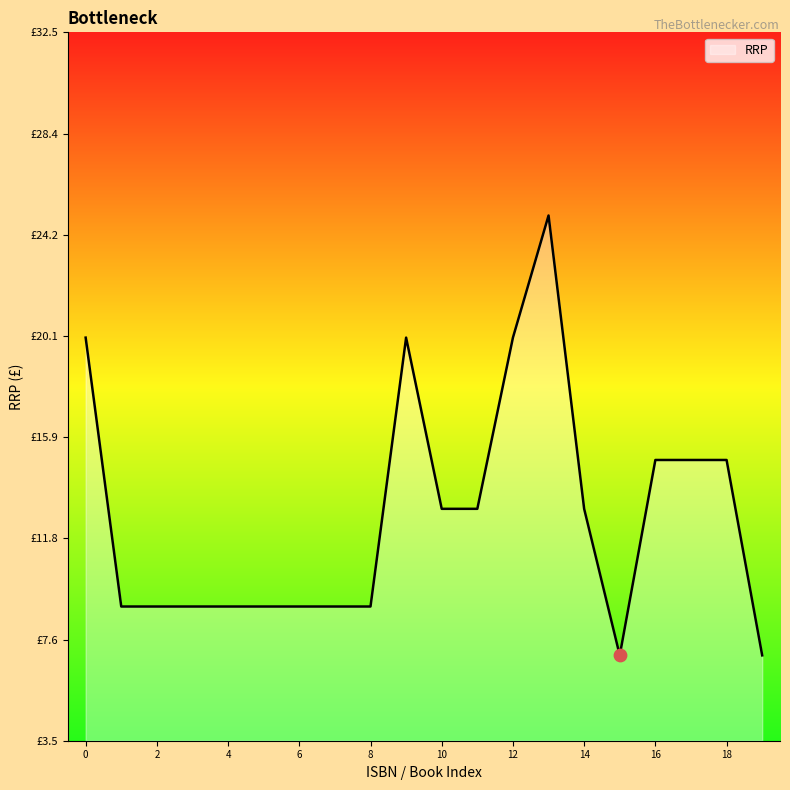

Is this an area chart (filled region under the line)?

Yes